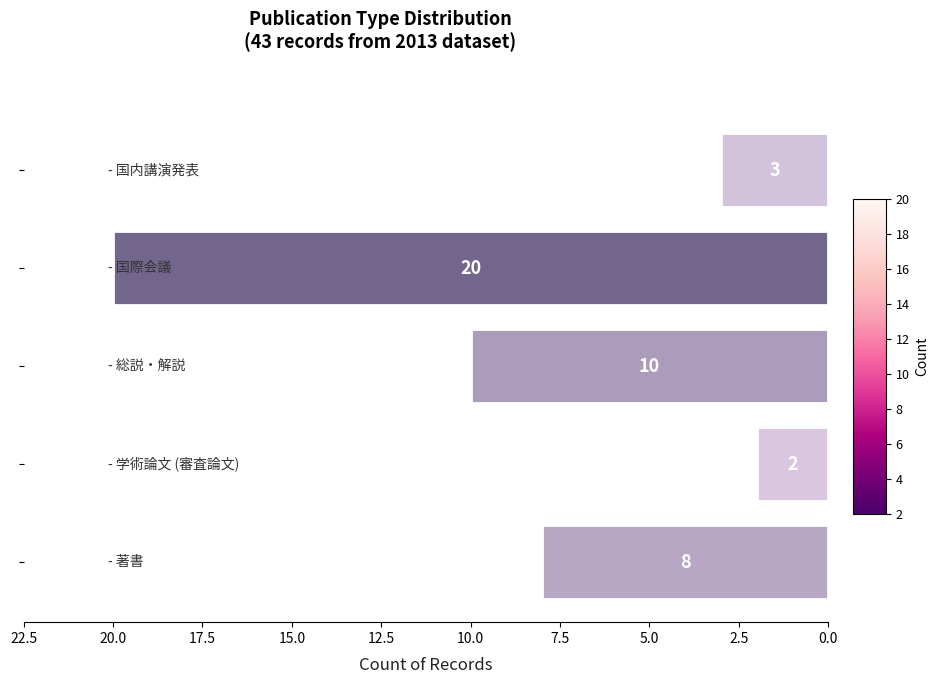

Reading bottom to top, what are all the values shown in this chart?

8	2	10	20	3